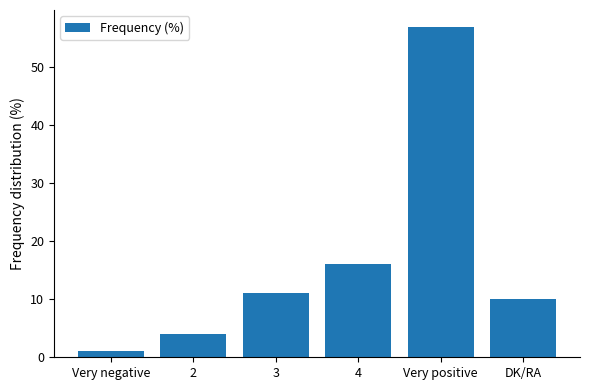

At which label is the value closest to 29?

4